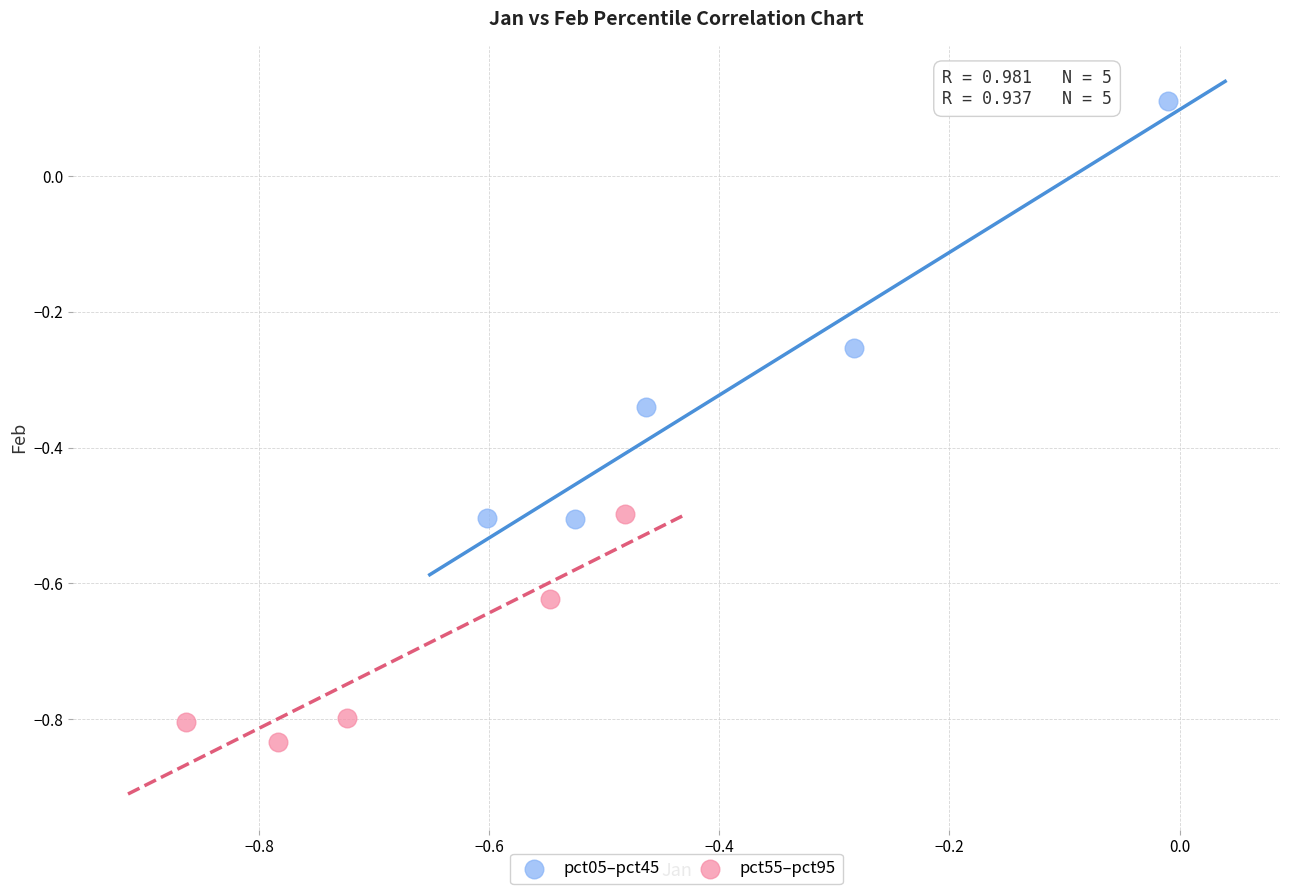

Which series reaches the maximum Y coordinate?

pct05–pct45